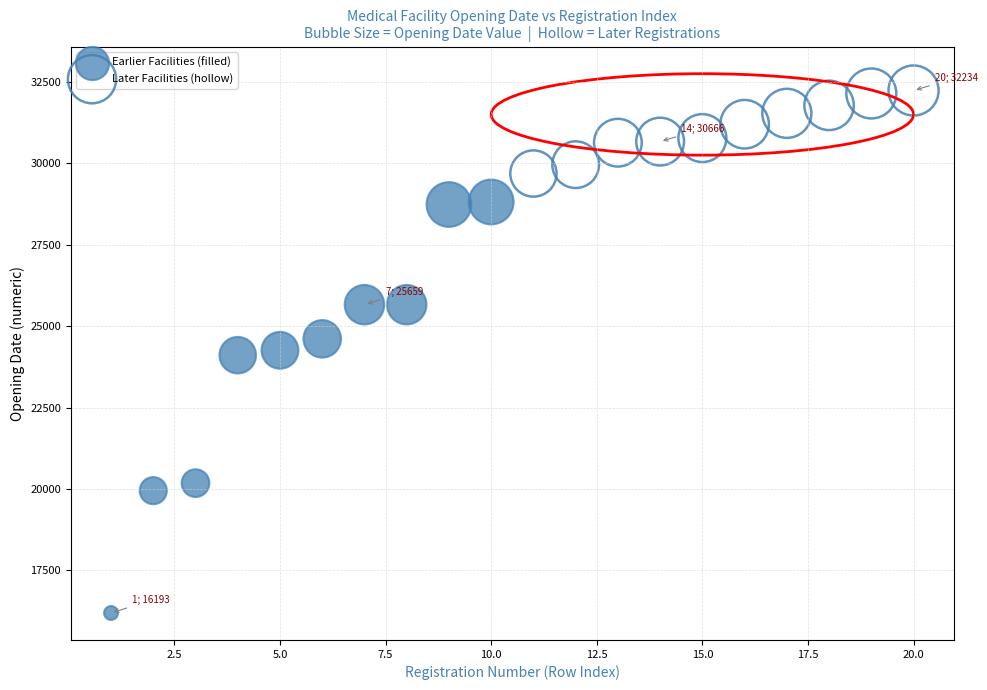

Which series has the largest Y range (max minus min)?

Earlier Facilities (filled)